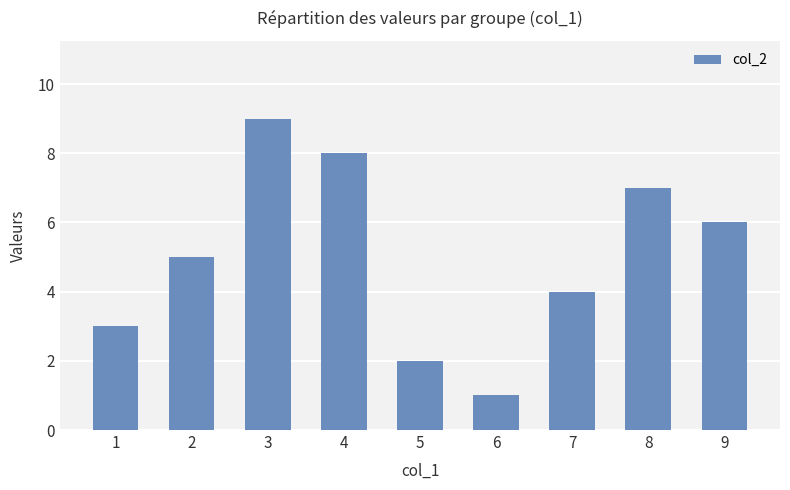

Reading right to left, list all the values displayed in this chart.

9=6	8=7	7=4	6=1	5=2	4=8	3=9	2=5	1=3